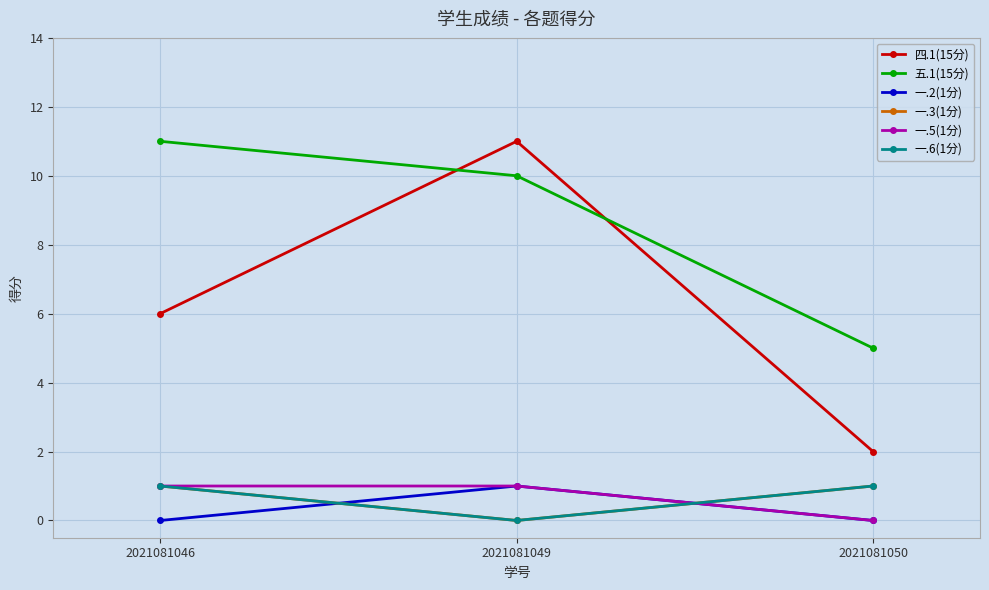

How many lines are shown in the chart?

6